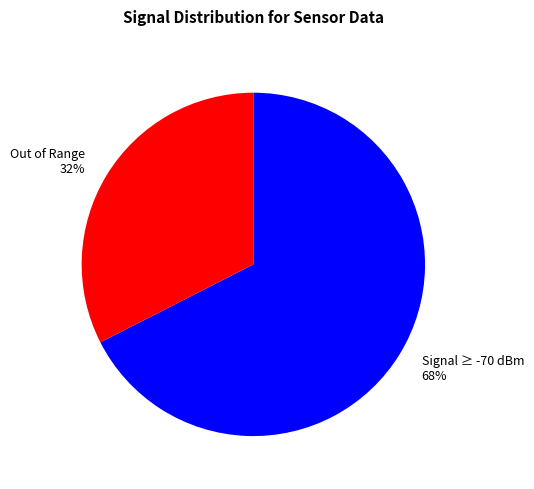

What is the smallest slice in the pie chart?

Out of Range 32%